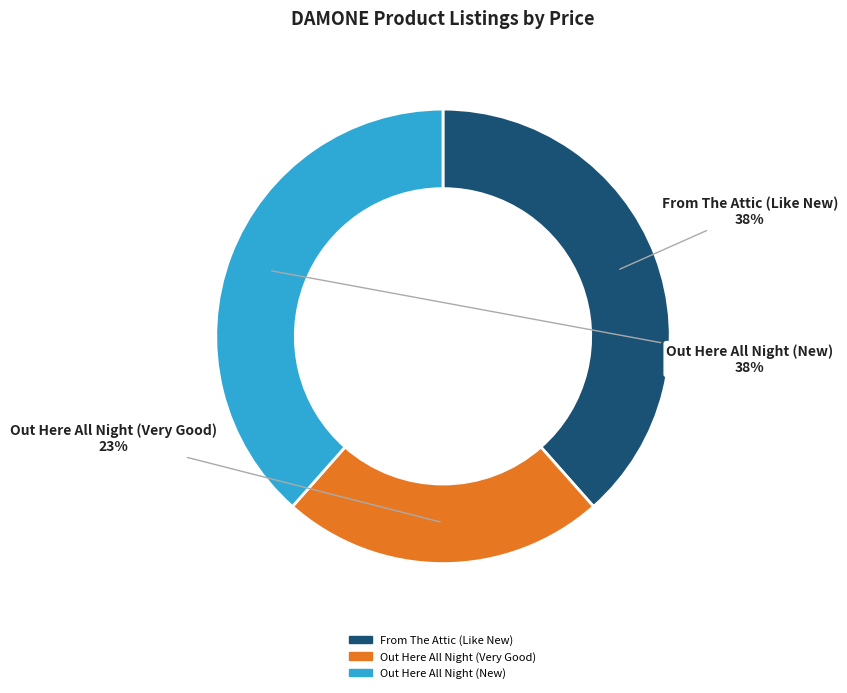

Combined, do Out Here All Night (New) and From The Attic (Like New) account for over 50%?

Yes